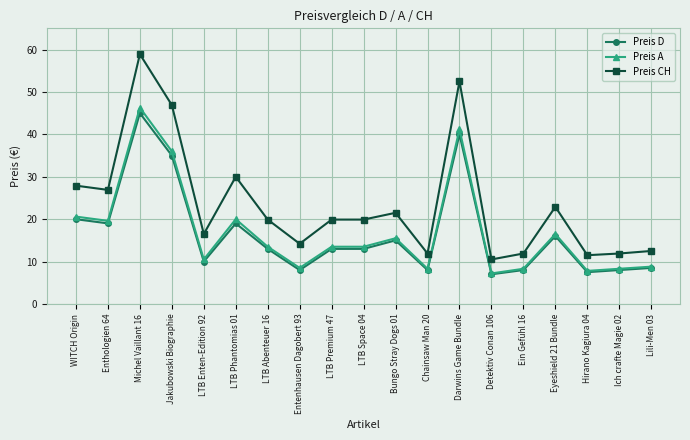

Which category has the highest value across all series?

Michel Vaillant 16